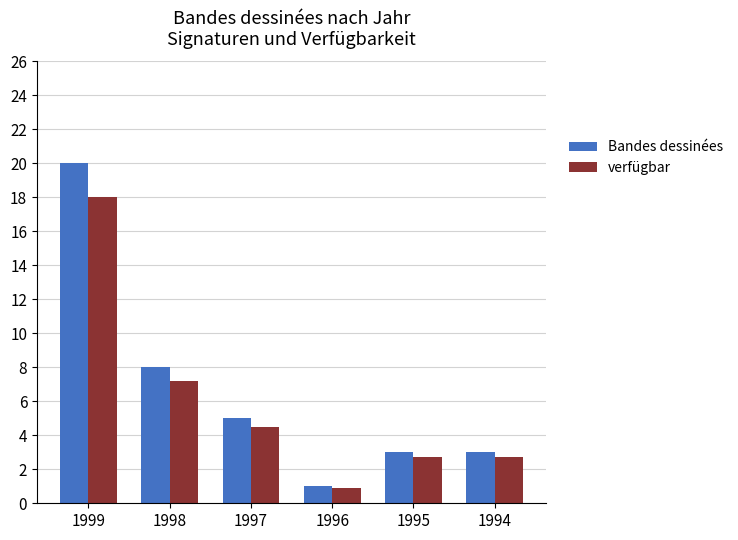

Is the value of verfügbar at 1999 greater than the value of Bandes dessinées at 1999?

No